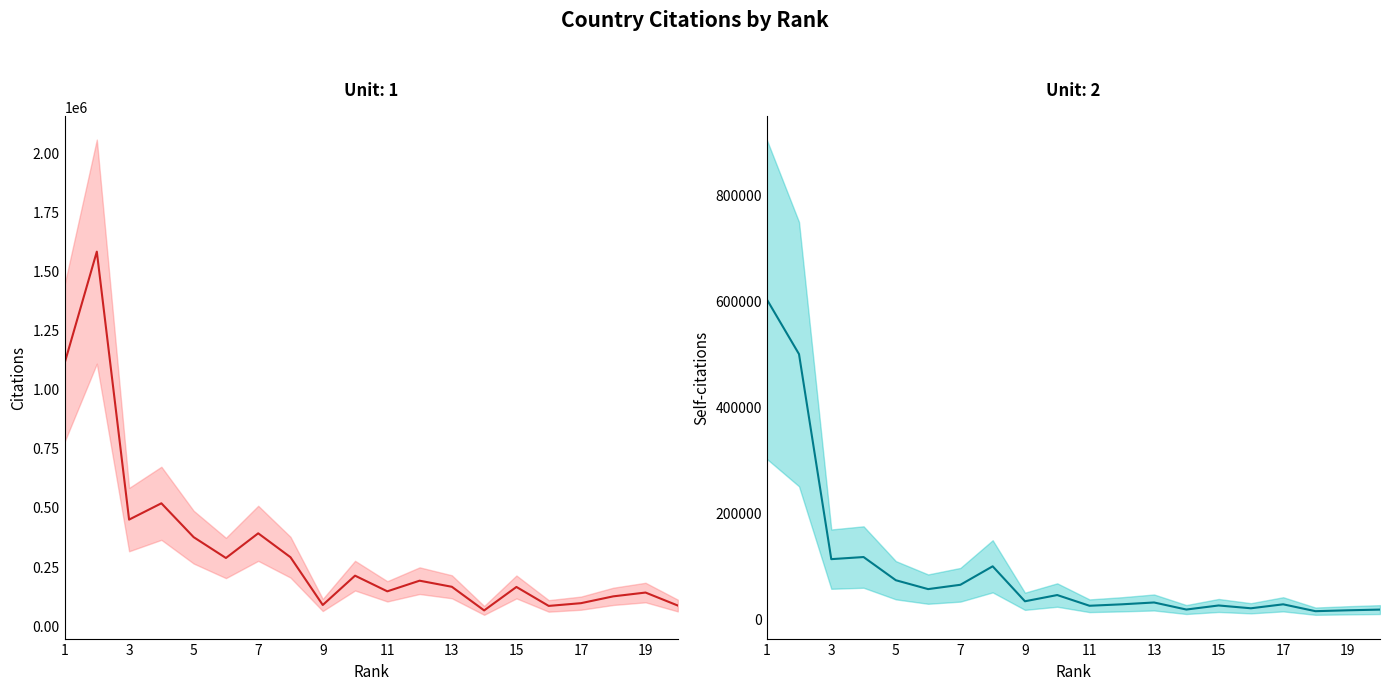

Reading left to right, transcribe all the data shown in this chart.

Citations: 1107413	1580276	446391	515418	372174	284001	388405	287223	85131	209230	142904	187963	162143	62184	161443	81221	92824	121665	137761	82811
Self-citations: 602599	498987	111977	115943	72159	55402	63586	98437	32439	44205	23977	26702	30173	16858	24529	19217	26707	13750	15408	16748